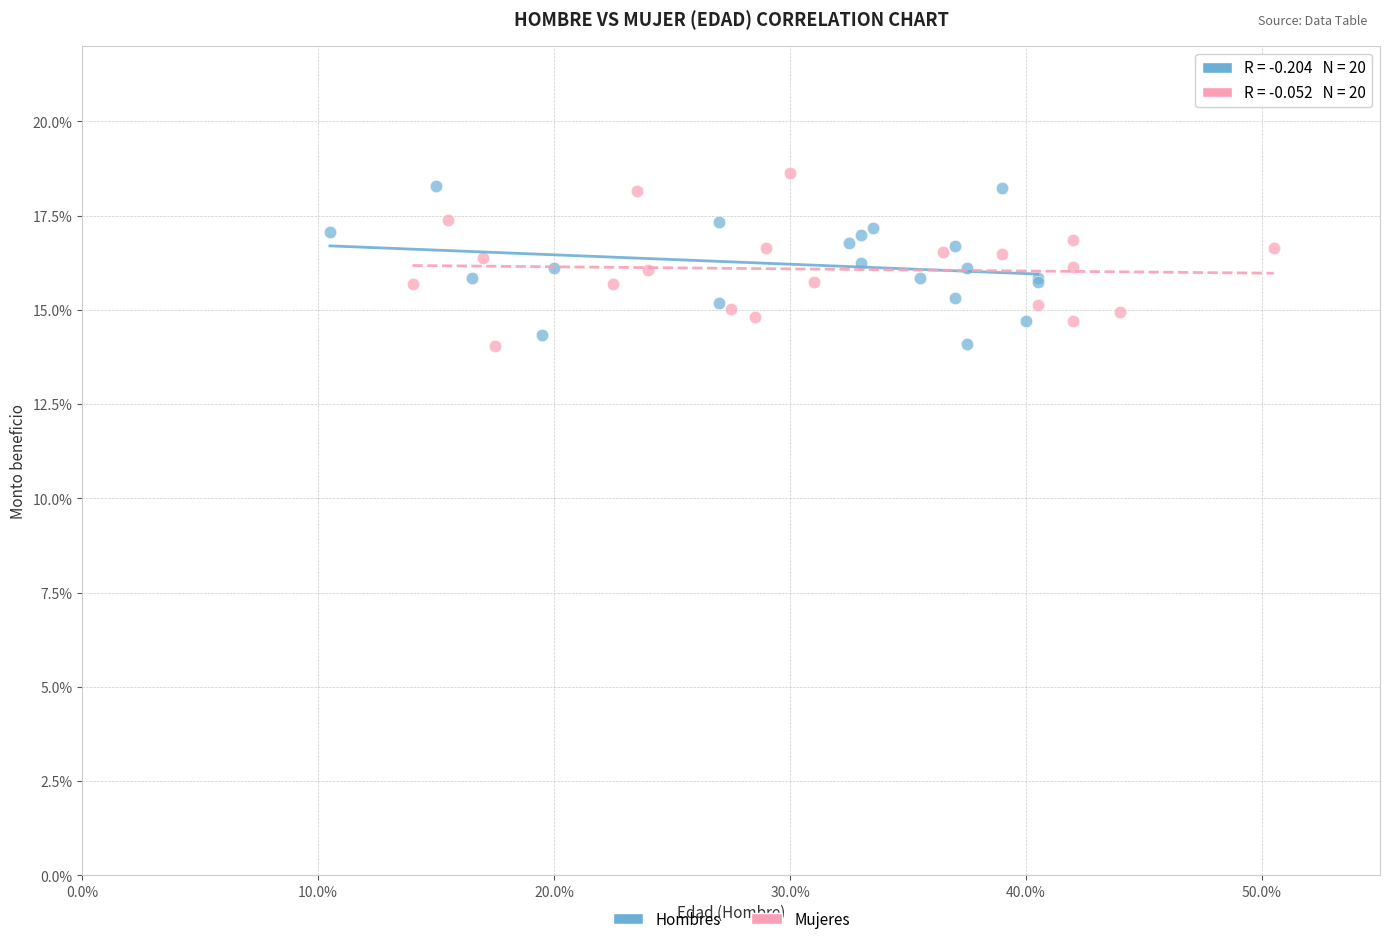

Which series has the largest Y range (max minus min)?

Mujeres